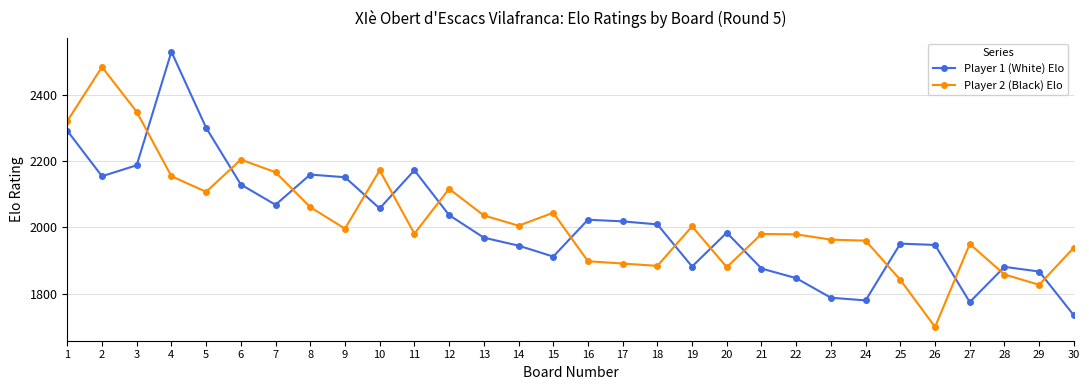

Which series has the largest range (max minus min)?

Player 1 (White) Elo